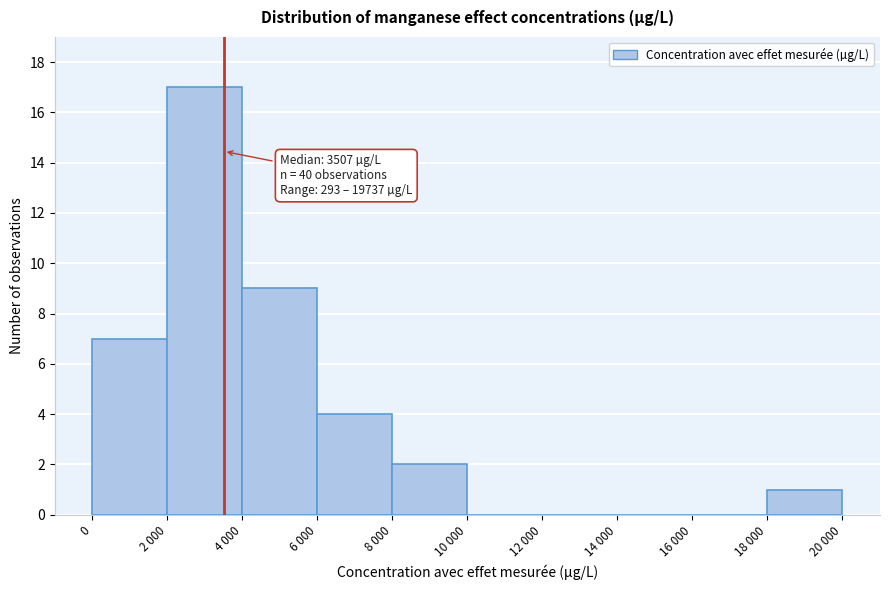

Reading left to right, extract all data points from this chart.

0=7	2 000=17	4 000=9	6 000=4	8 000=2	10 000=0	12 000=0	14 000=0	16 000=0	18 000=1